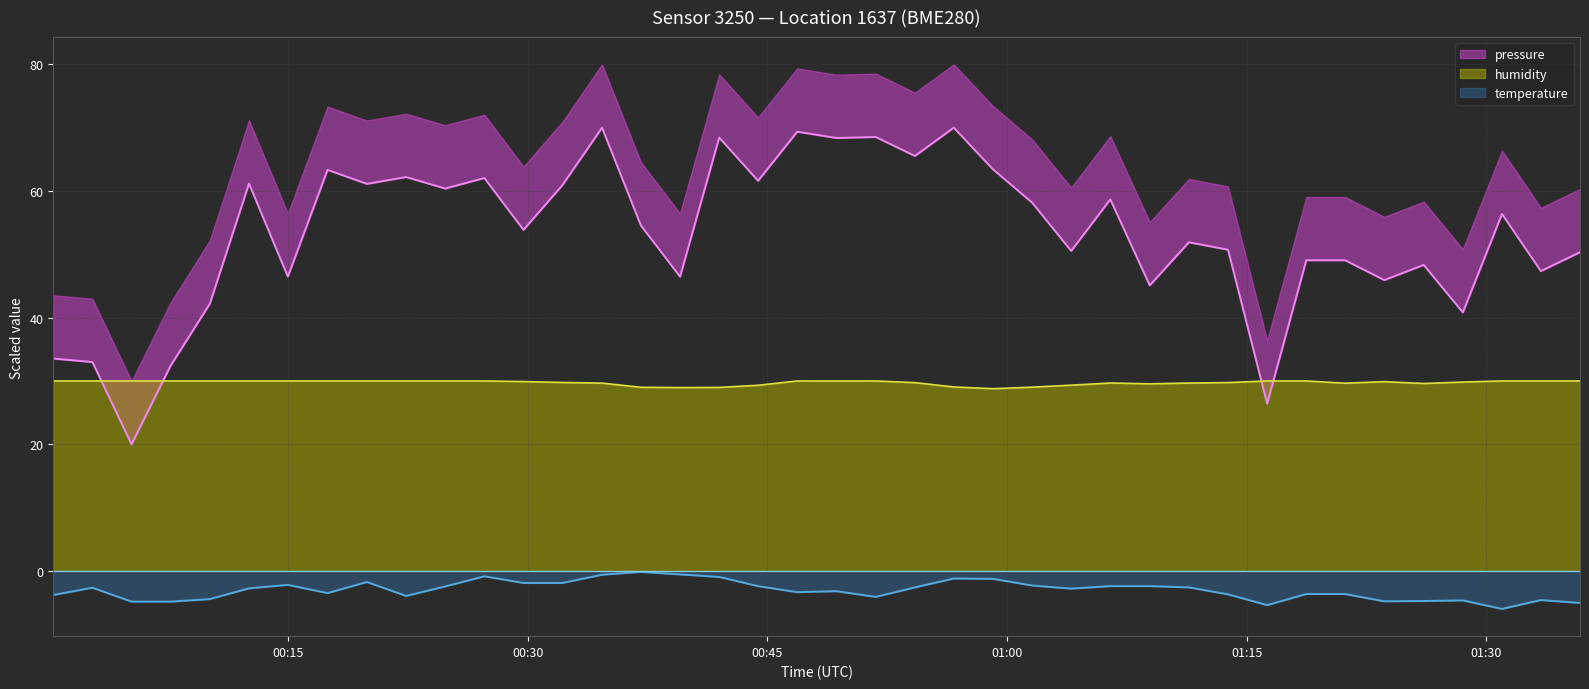

True or false: humidity and temperature cross at least once.

False